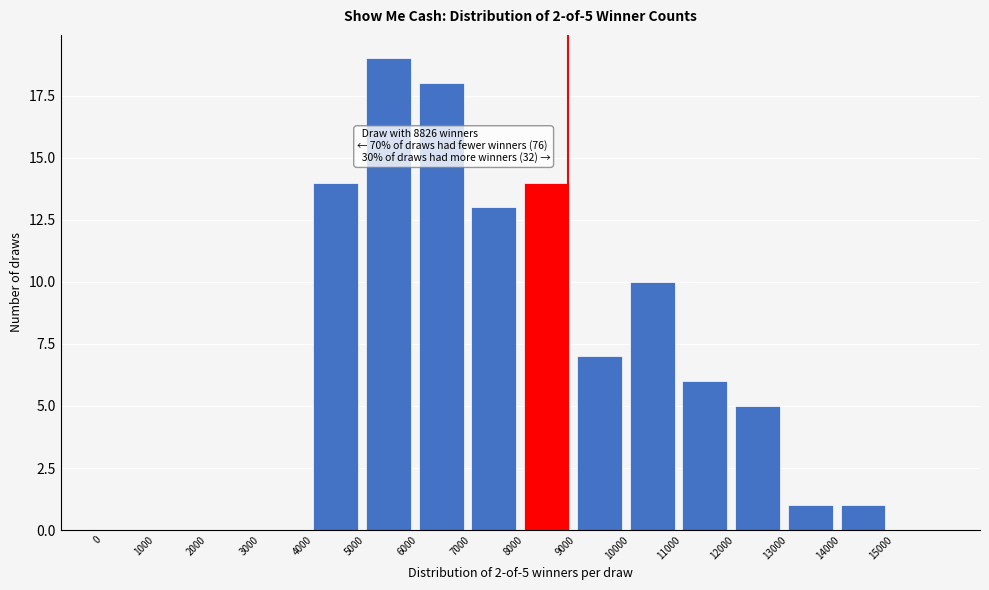

Over which range of the x-axis is the bar tallest?

5000 to 6000